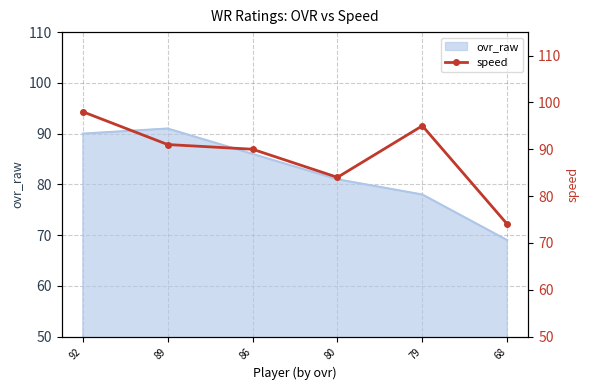

The ovr_raw series shows 113 at 80. True or false?

False